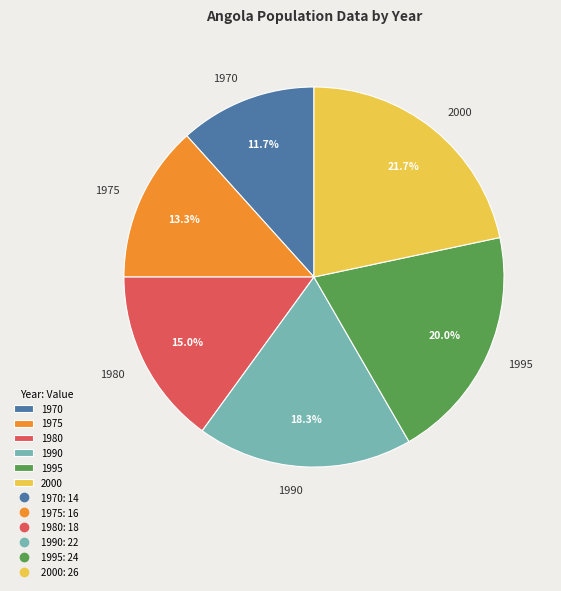

To the nearest percent, what is the average slice percentage?

17%